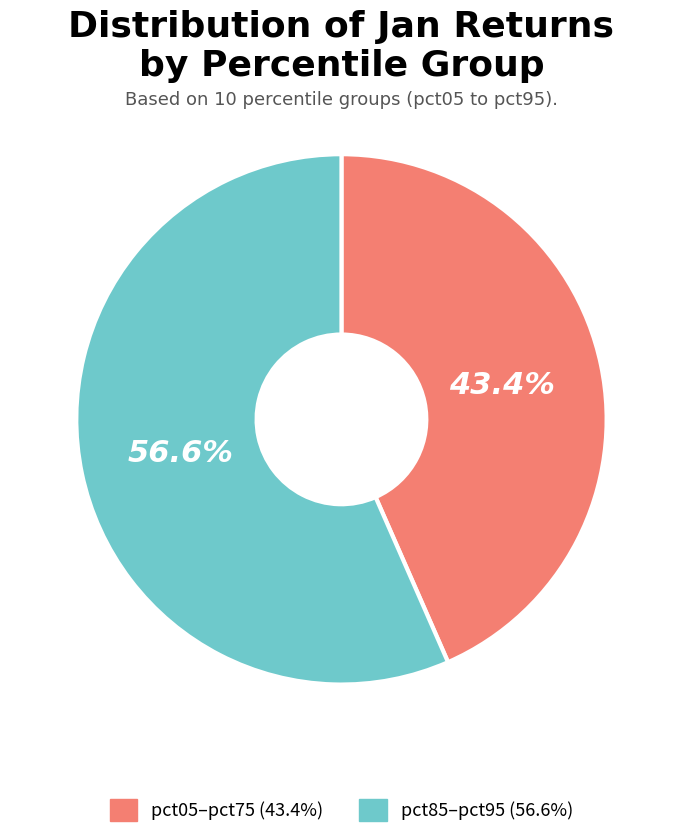

Rank the categories by value from lowest to highest.

pct05–pct75 (43.4%), pct85–pct95 (56.6%)